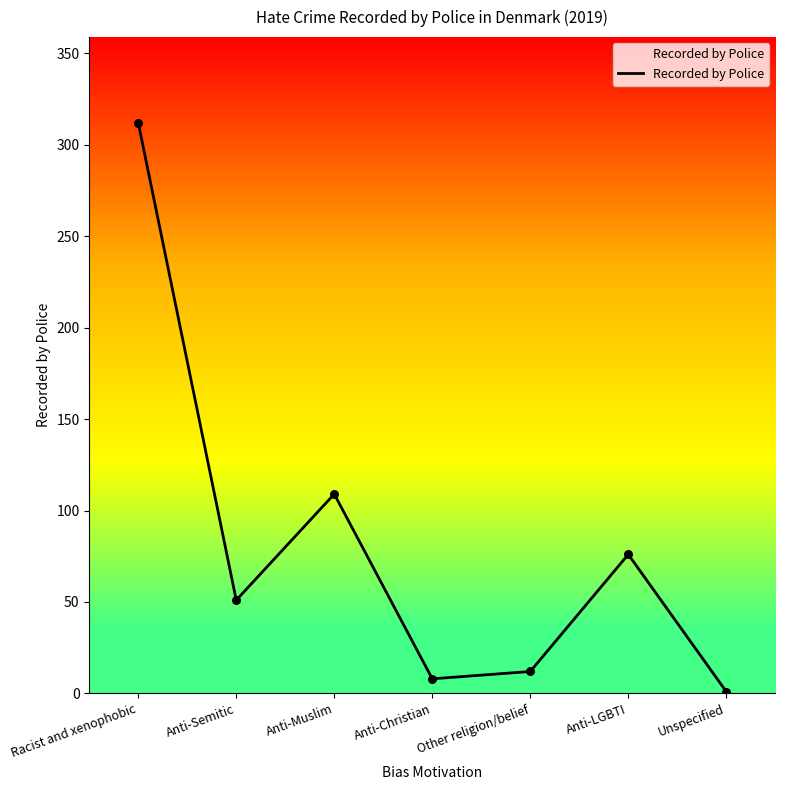

What is the change in value from Anti-Semitic to Other religion/belief?

-39